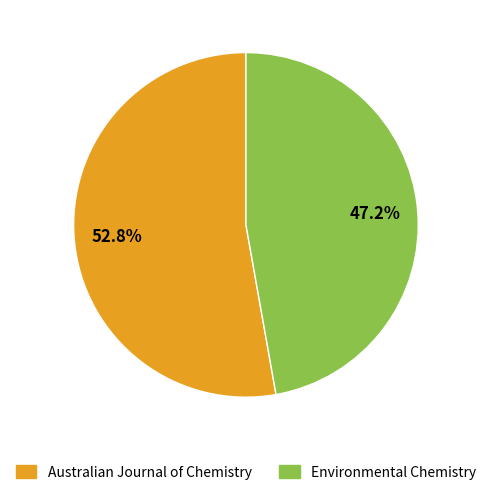

Does any single category account for the majority?

Yes